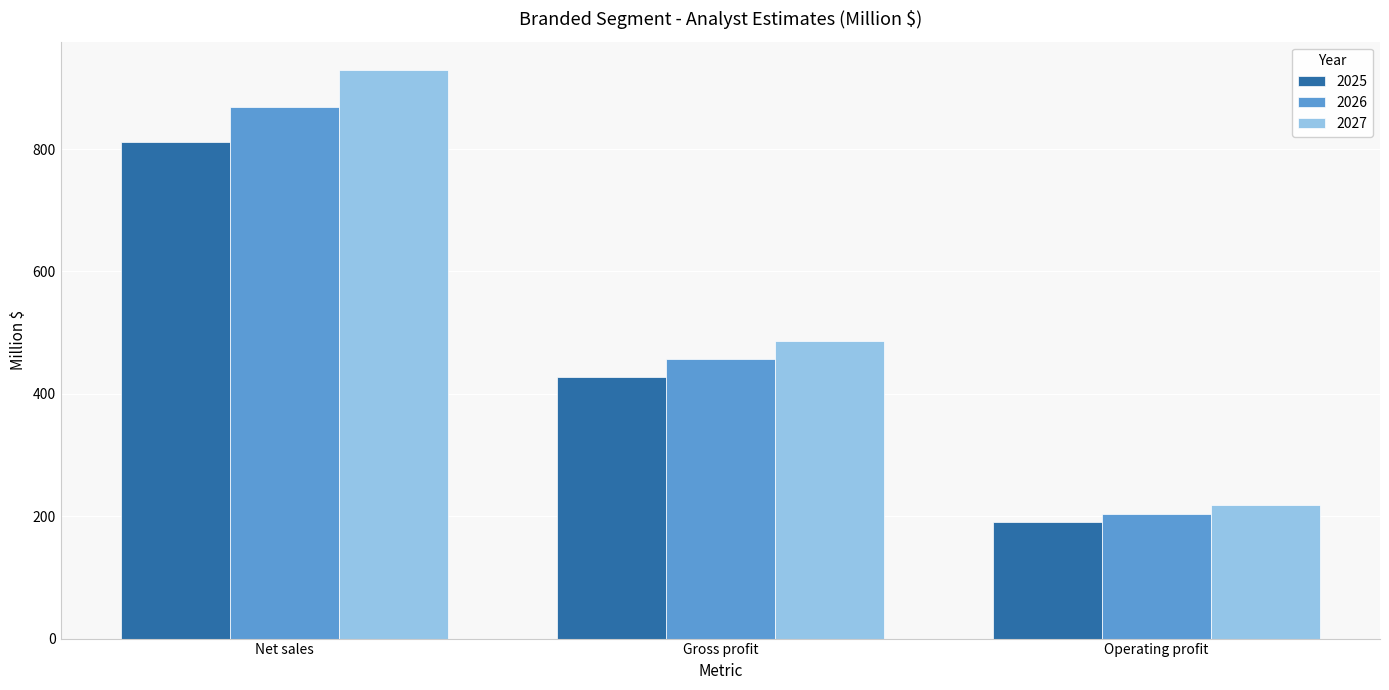

Rank the series by their maximum value, from highest to lowest.

2027, 2026, 2025